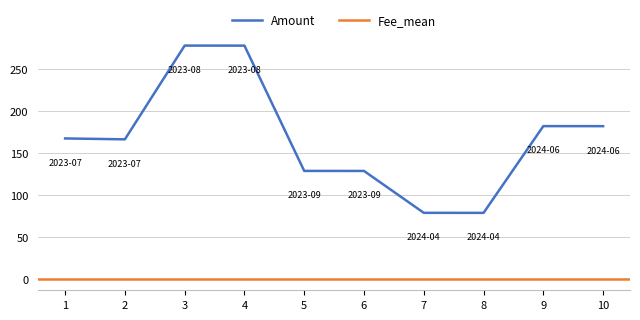

The value of Amount at 8 is 78.6. True or false?

True